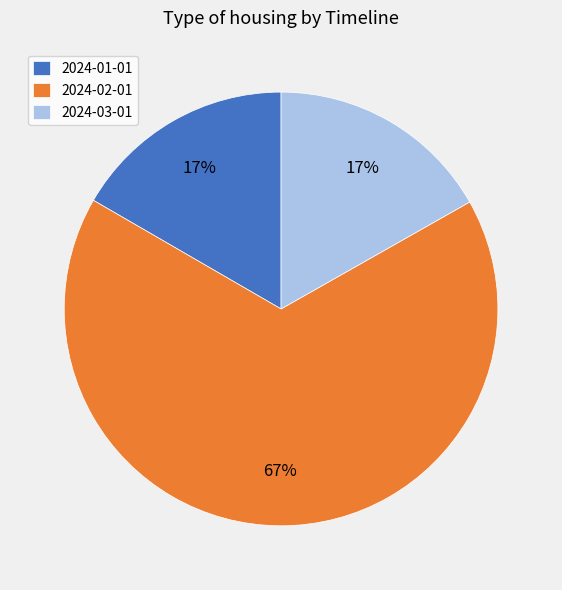

True or false: 2024-03-01 accounts for 17% of the total.

True